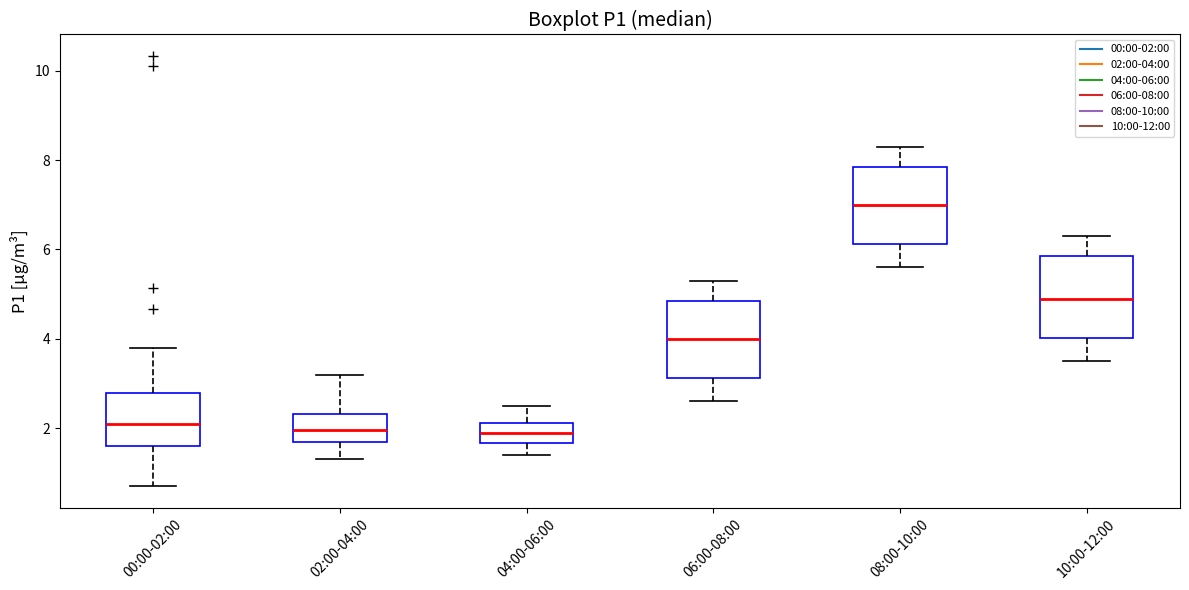

Where does the upper whisker of the box for 06:00-08:00 end on the y-axis? The values are not printed on the chart, so give them approximately, as read against the axis.

5.4